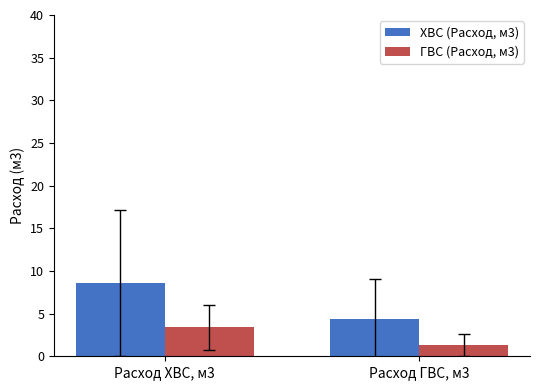

What value does the ГВС (Расход, м3) series have at Расход ГВС, м3?

1.3